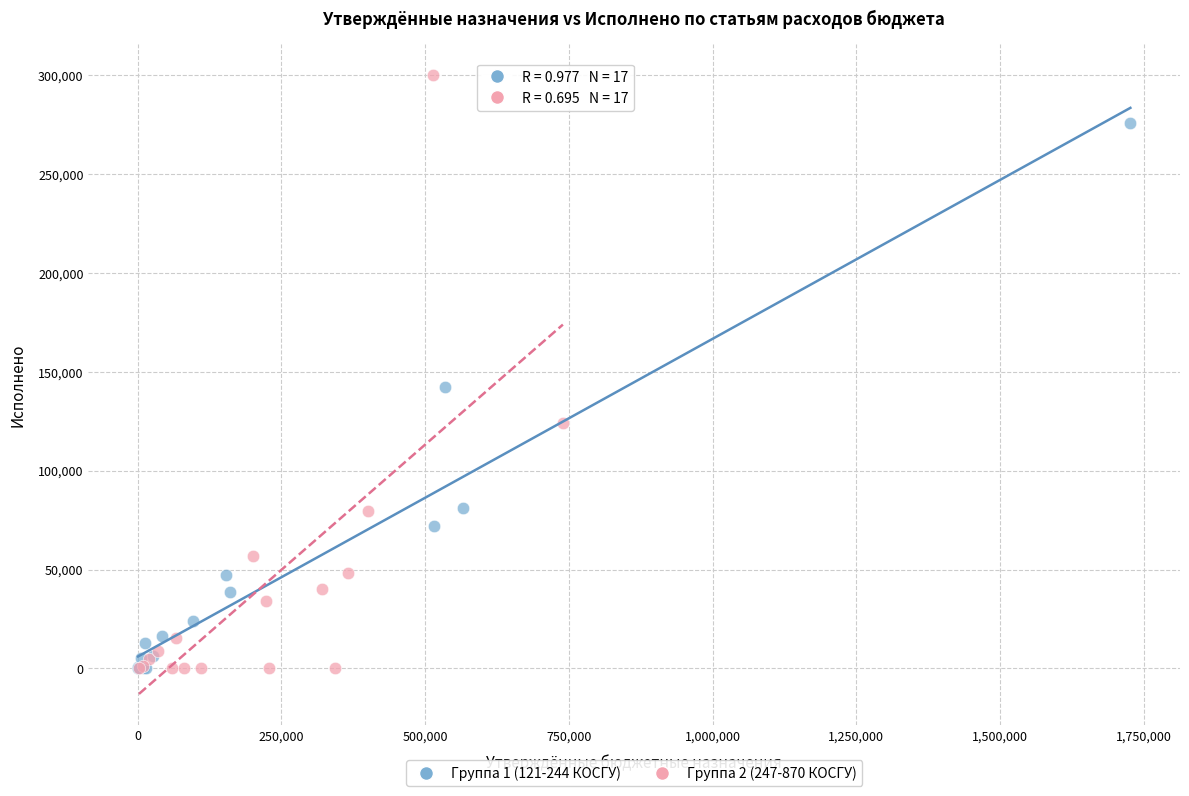

Which series has the largest Y range (max minus min)?

Группа 2 (247-870 КОСГУ)